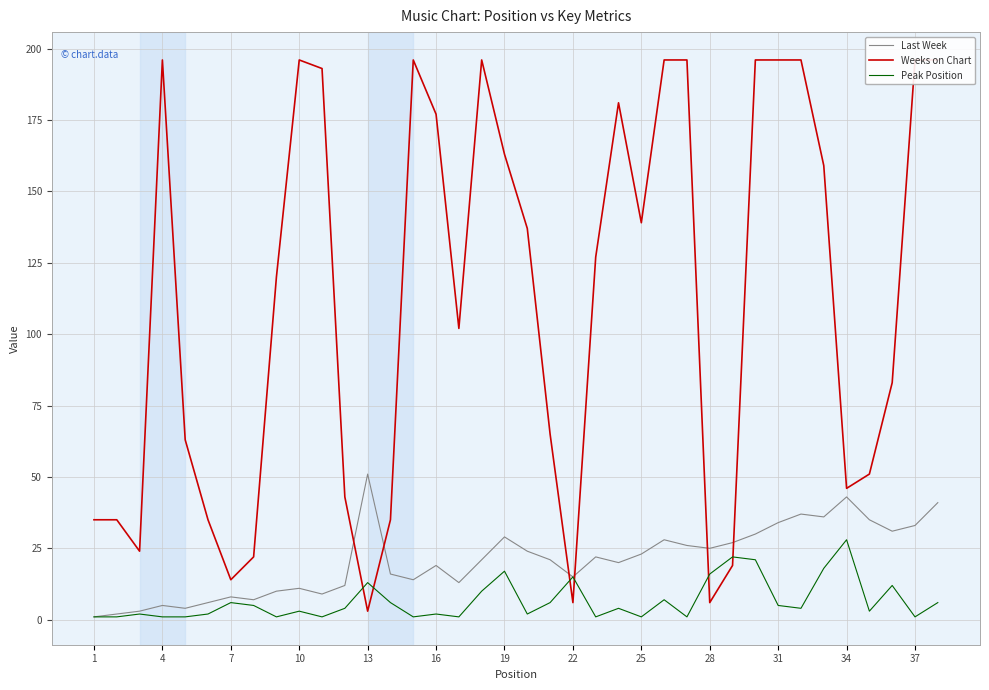

What is the maximum value for Last Week?

51